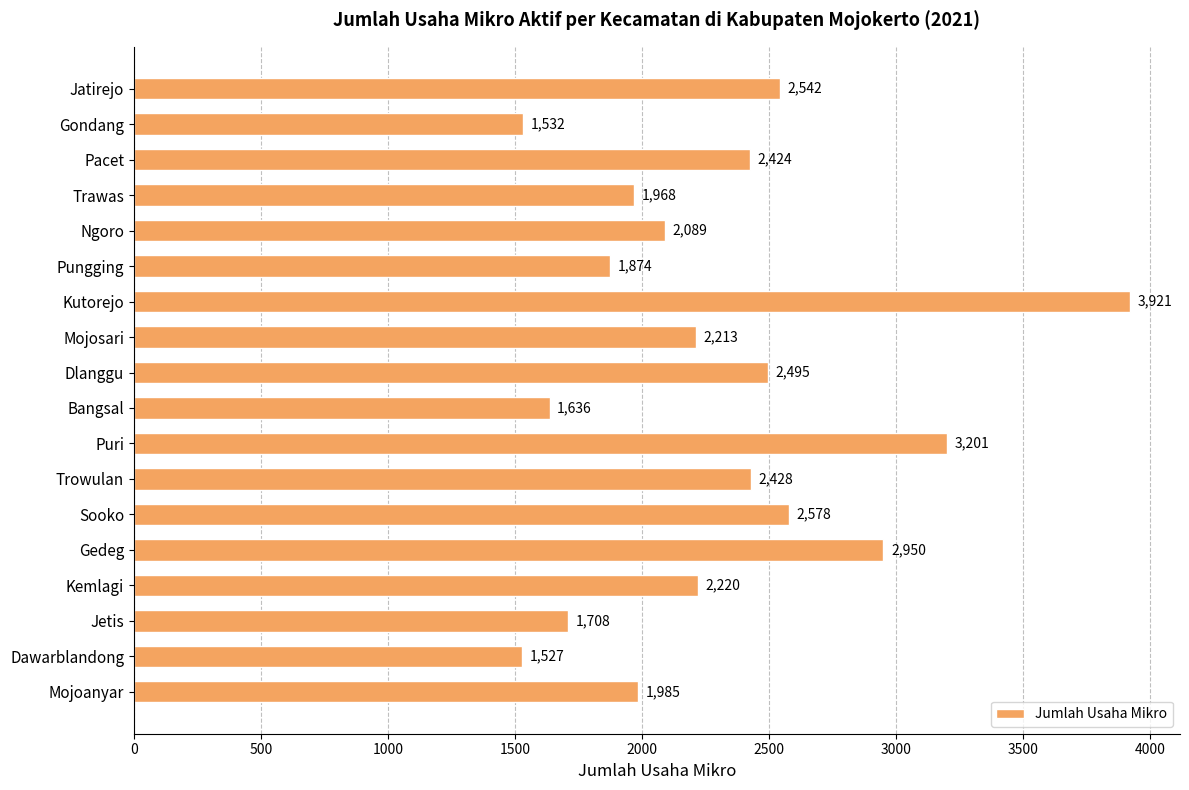

What is the maximum value shown in the chart?

3921